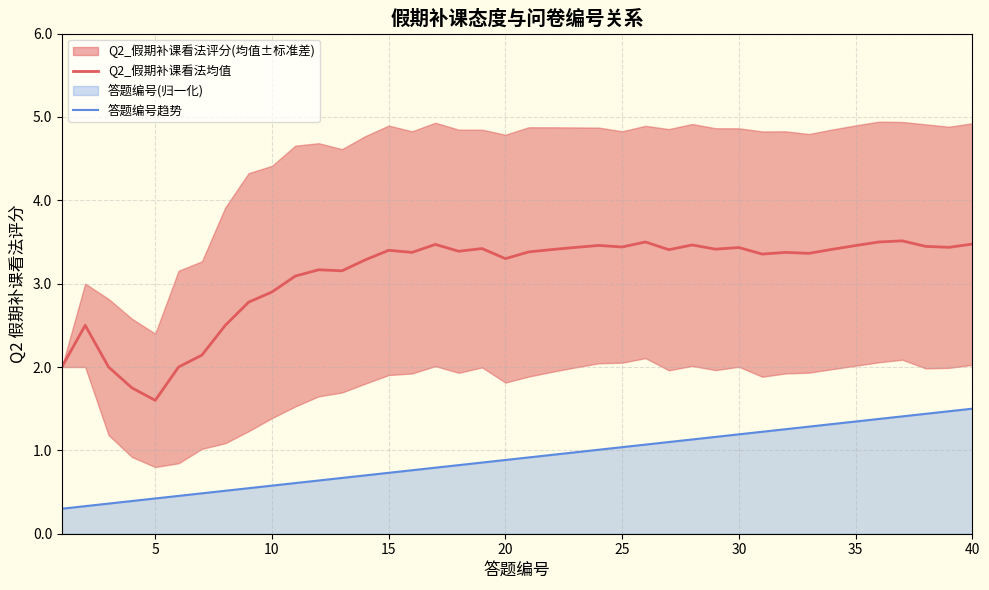

What is the average value of the Q2_假期补课看法均值 series?

3.1